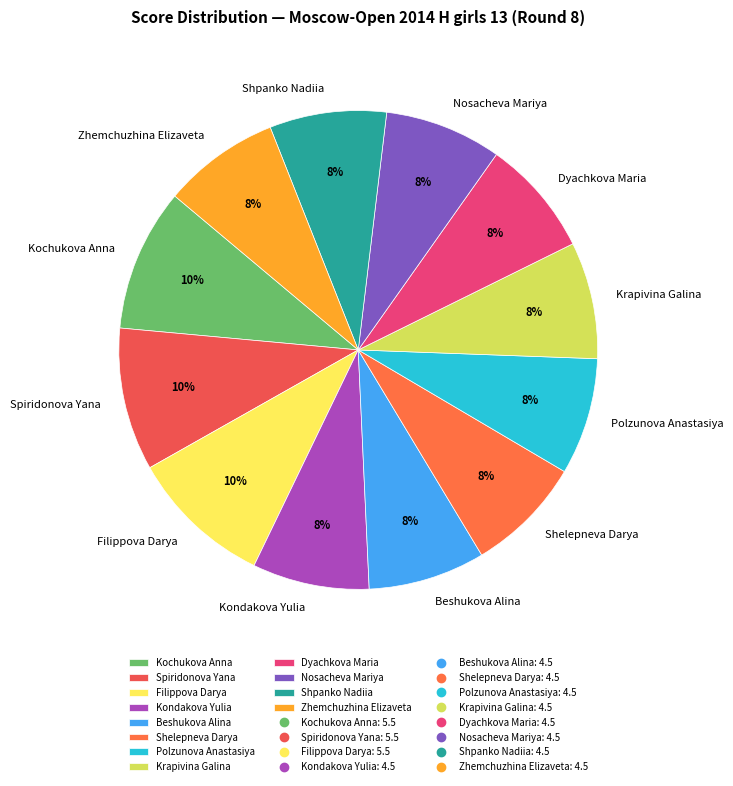

Between Polzunova Anastasiya and Kochukova Anna, which is larger?

Kochukova Anna